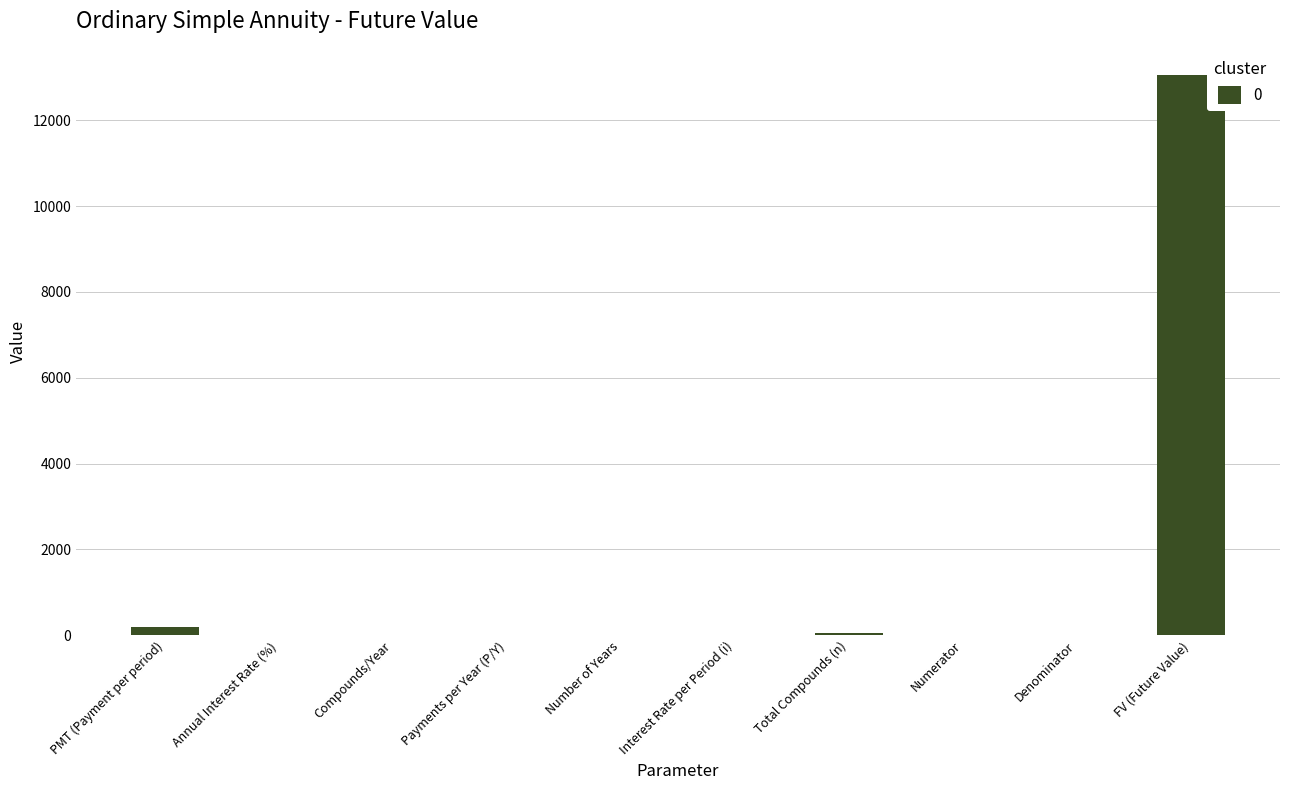

What is the sum of all values?

13319.5